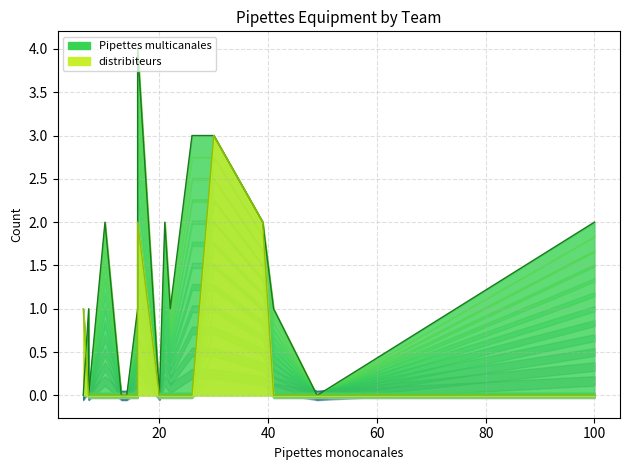

How many data points in Pipettes multicanales line are above 1?

7